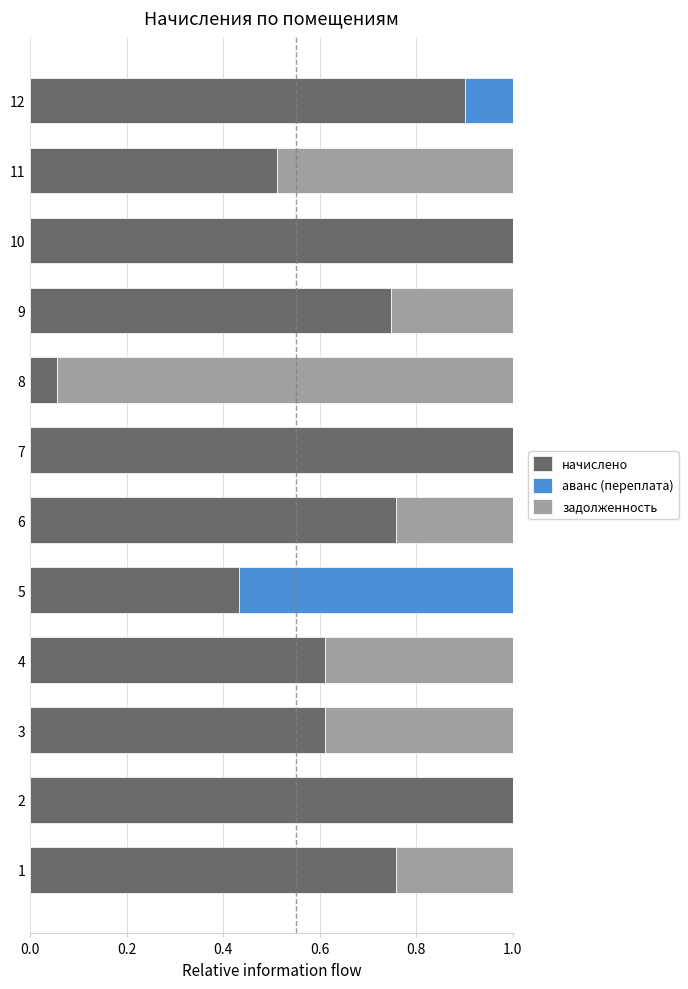

Where is начислено nearest to the value 0?

8